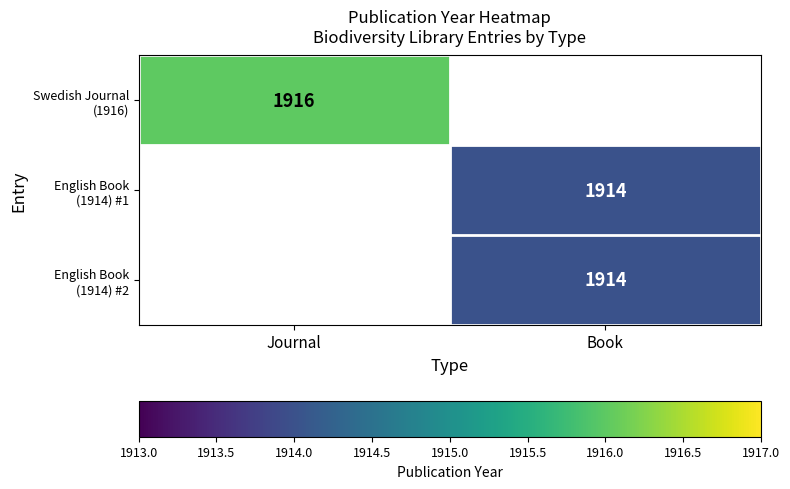

True or false: English Book (1914) #1 has a value of 1914.0 at Book.

True